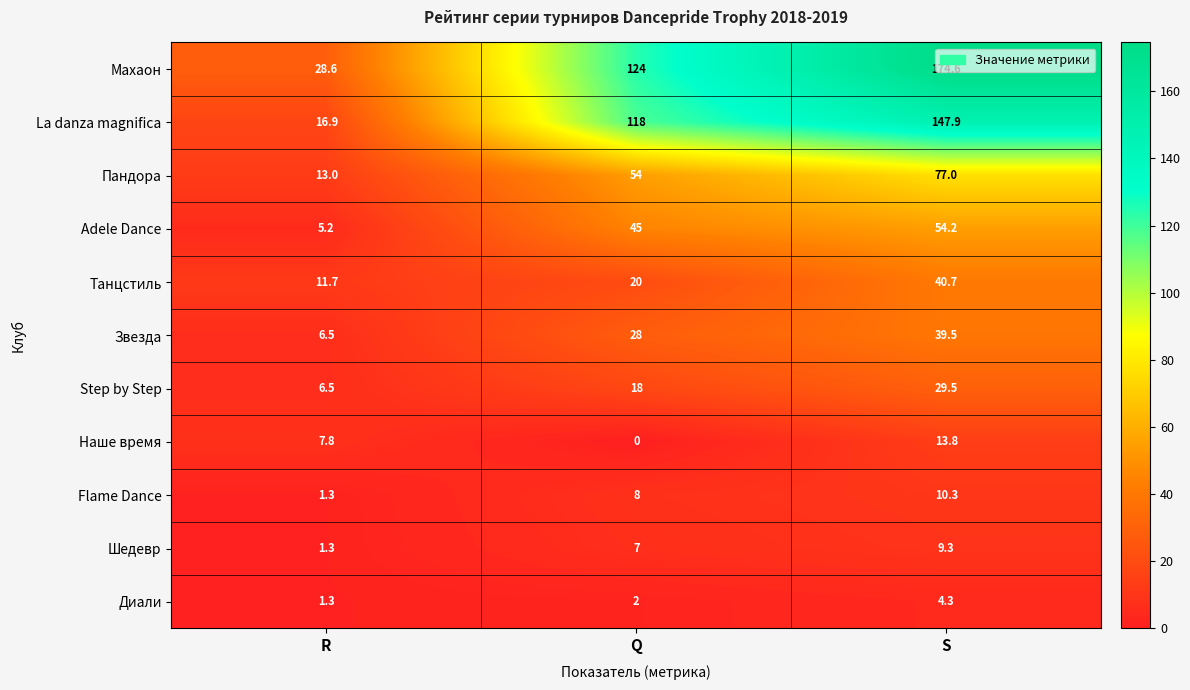

Which series changed the most between Q and S?

Махаон